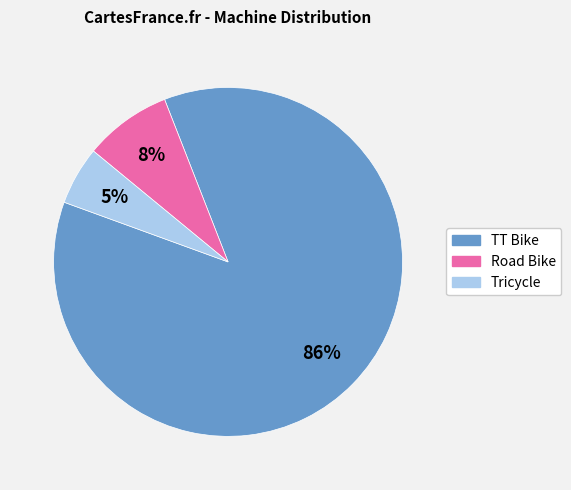

True or false: Tricycle accounts for 1% of the total.

False